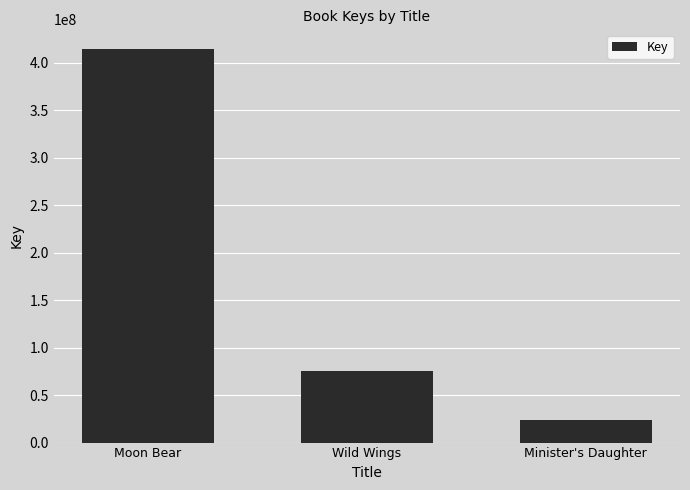

What is the ratio of the value at Wild Wings to the value at Moon Bear?

0.2